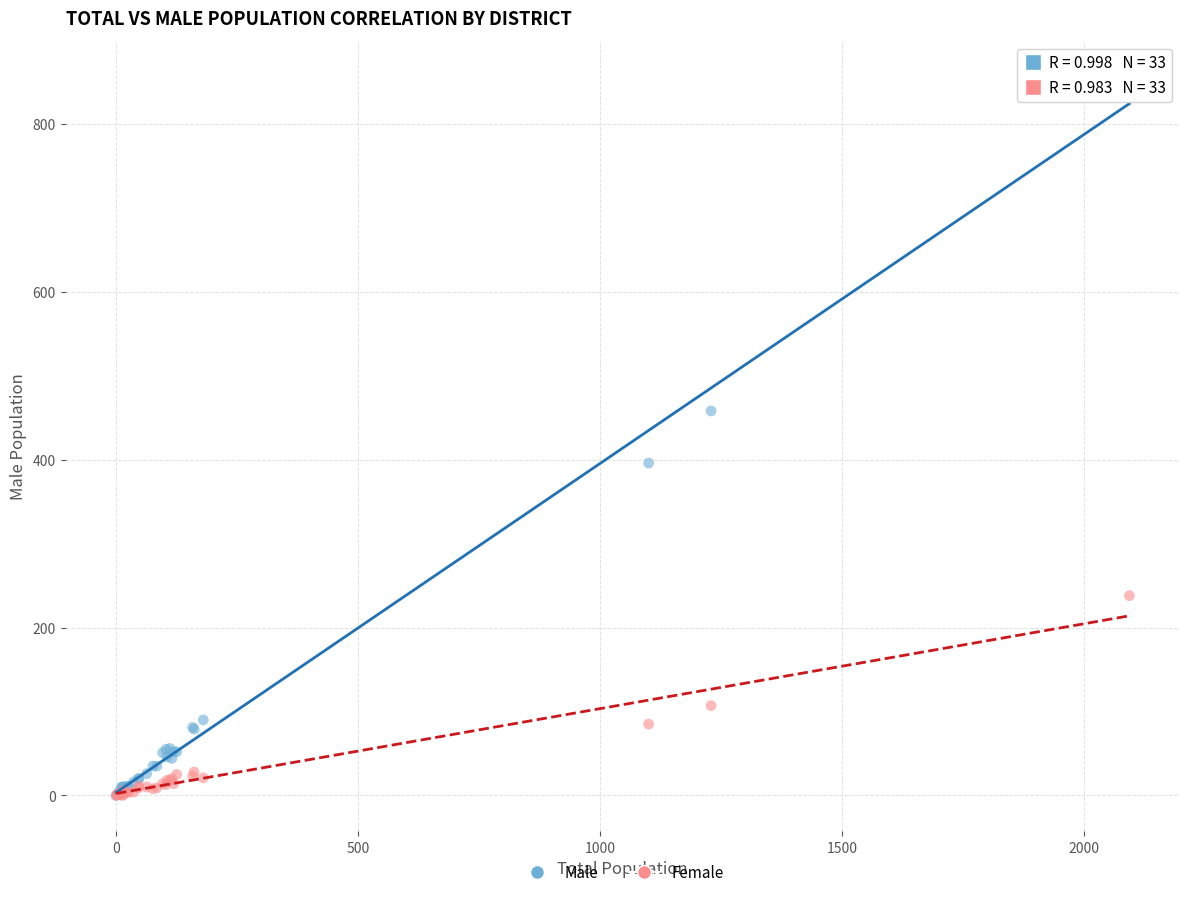

In the Female series, what Y value is closest to 119?

107